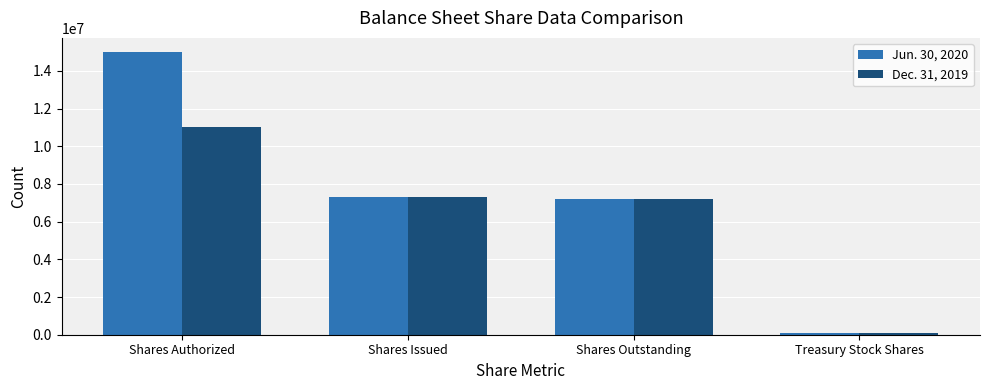

True or false: Jun. 30, 2020 has a value of 10158306 at Shares Issued.

False